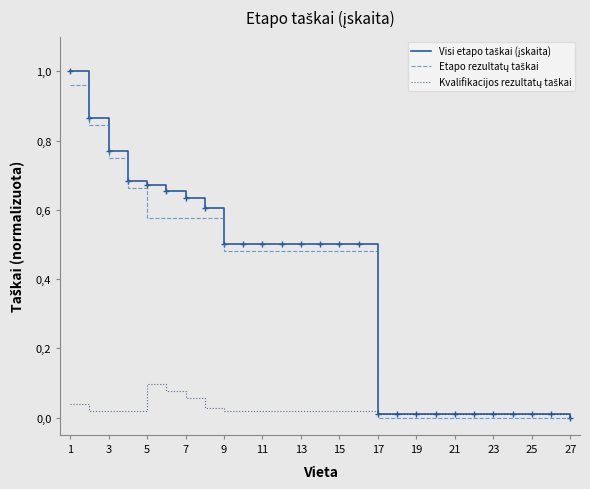

What is the difference between the second highest and second lowest values in the Kvalifikacijos rezultatų taškai series?

0.1